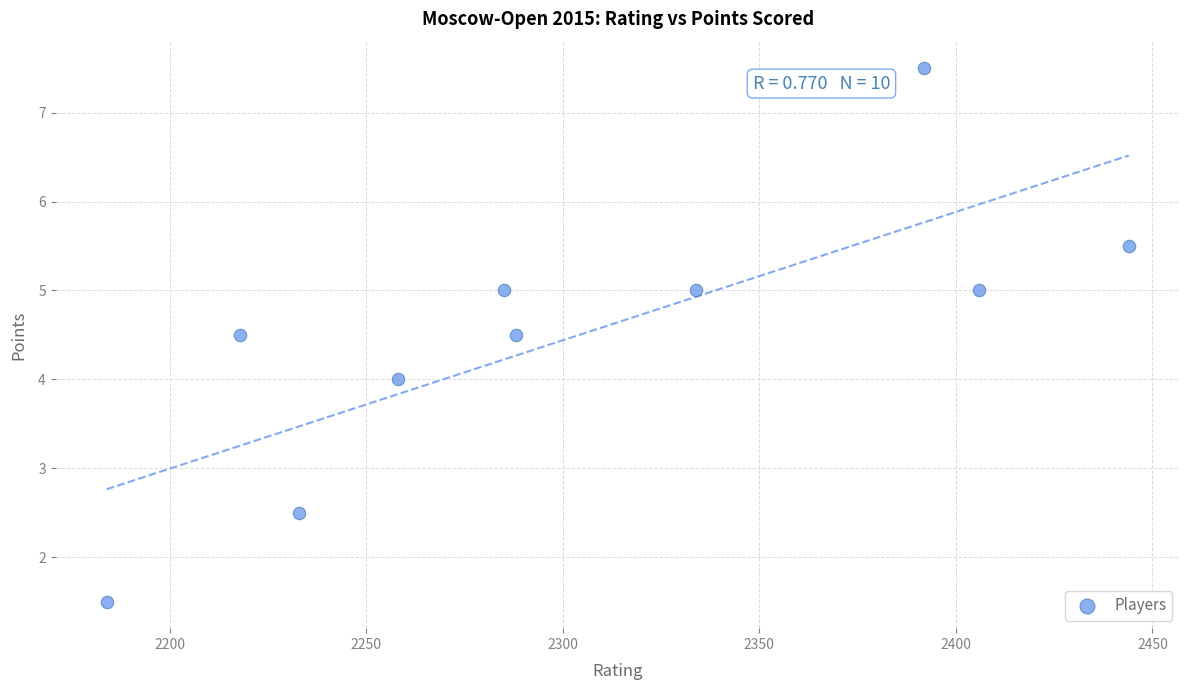

What is the range of Y values (max minus min)?

6.0